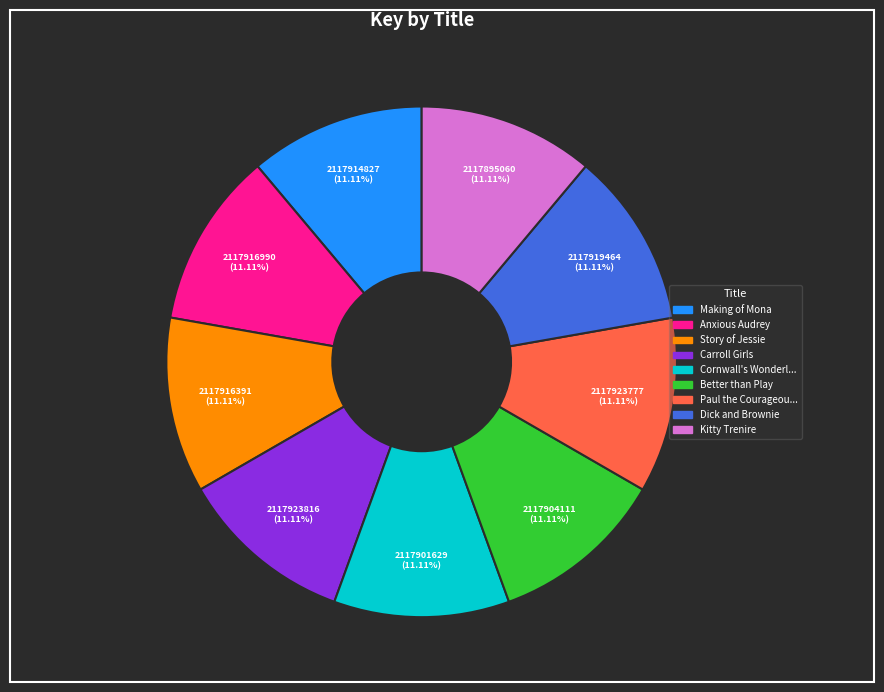

Is there a majority slice in this chart?

No